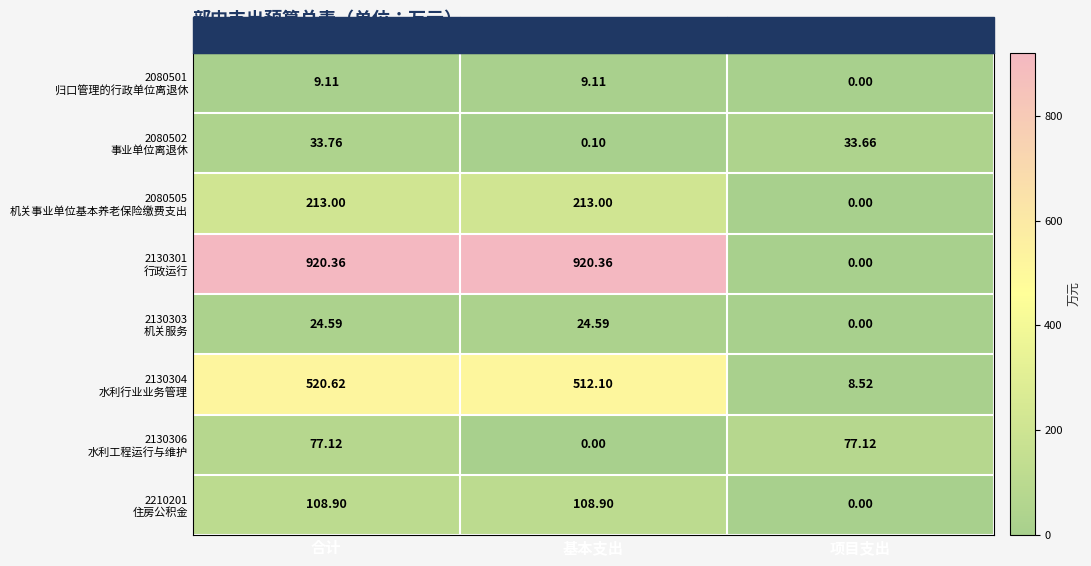

How many data points does each series have?

3